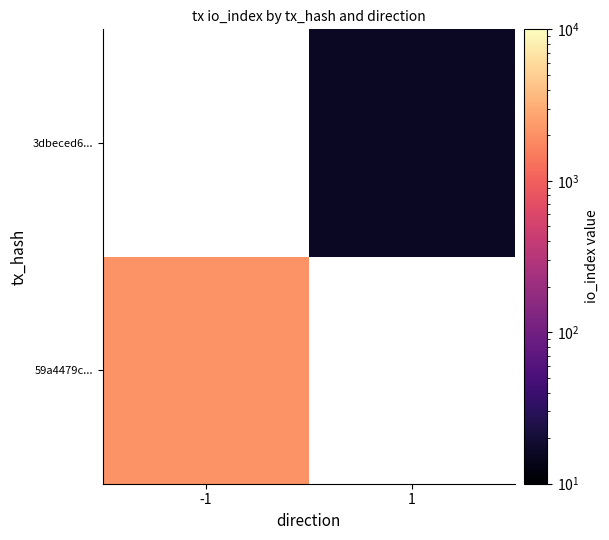

At 1, list the series in order from largest to smallest.

59a4479c..., 3dbeced6...